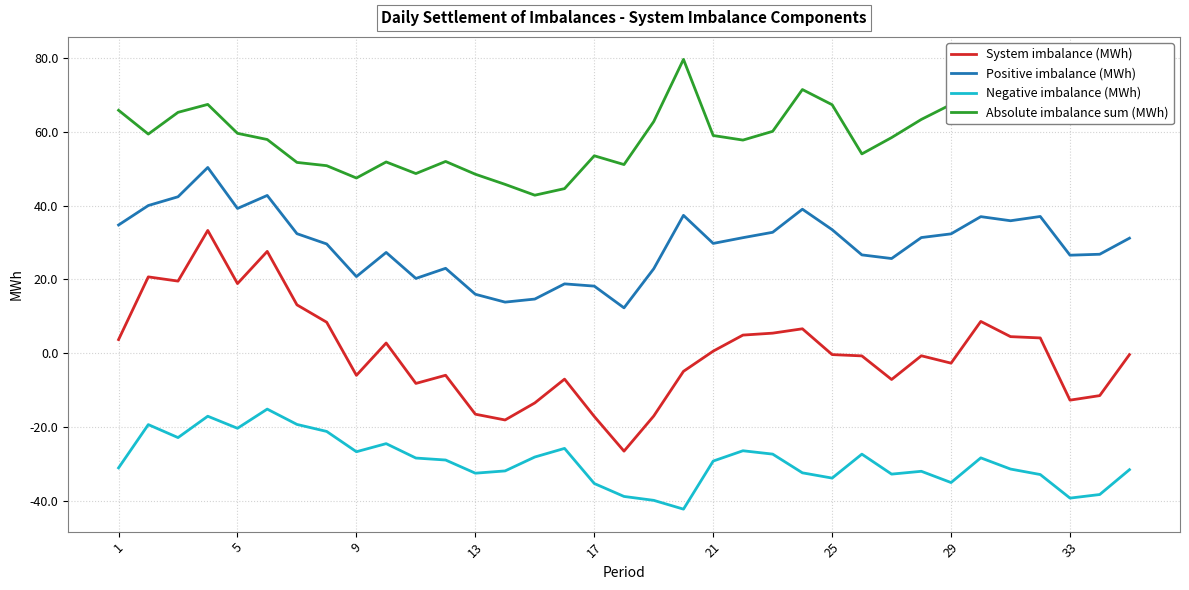

Which series has the largest total across all categories?

Absolute imbalance sum (MWh)